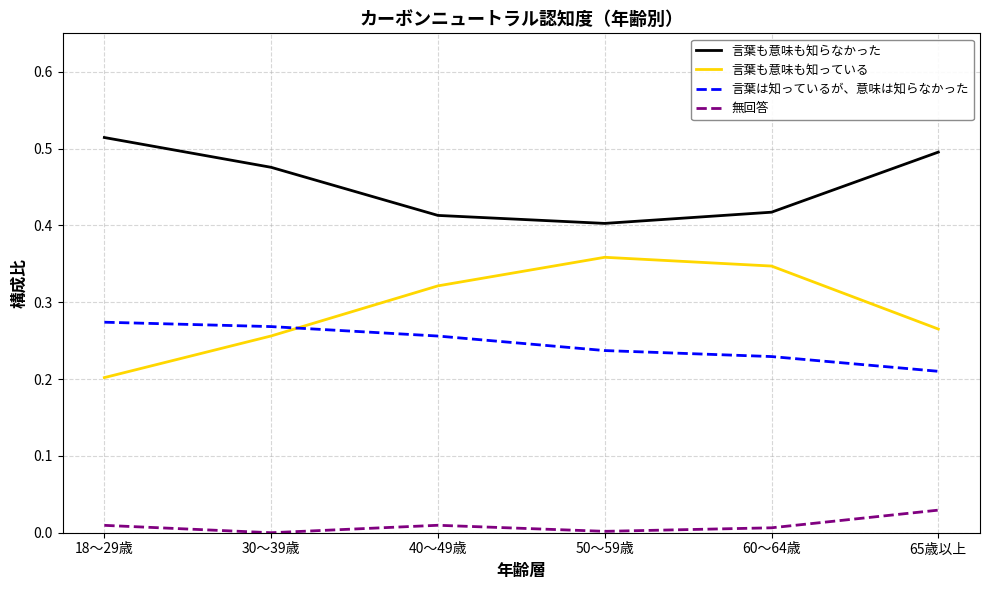

Rank the categories by 言葉は知っているが、意味は知らなかった value from lowest to highest.

65歳以上, 60～64歳, 50～59歳, 40～49歳, 30～39歳, 18～29歳